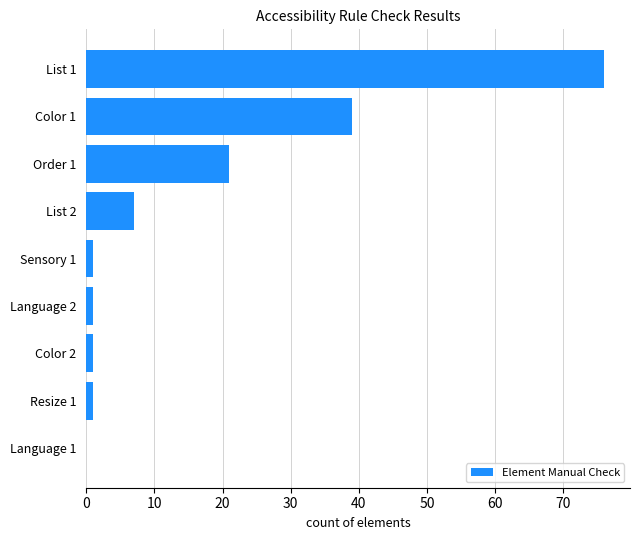

Reading top to bottom, transcribe all the data shown in this chart.

List 1=76	Color 1=39	Order 1=21	List 2=7	Sensory 1=1	Language 2=1	Color 2=1	Resize 1=1	Language 1=0